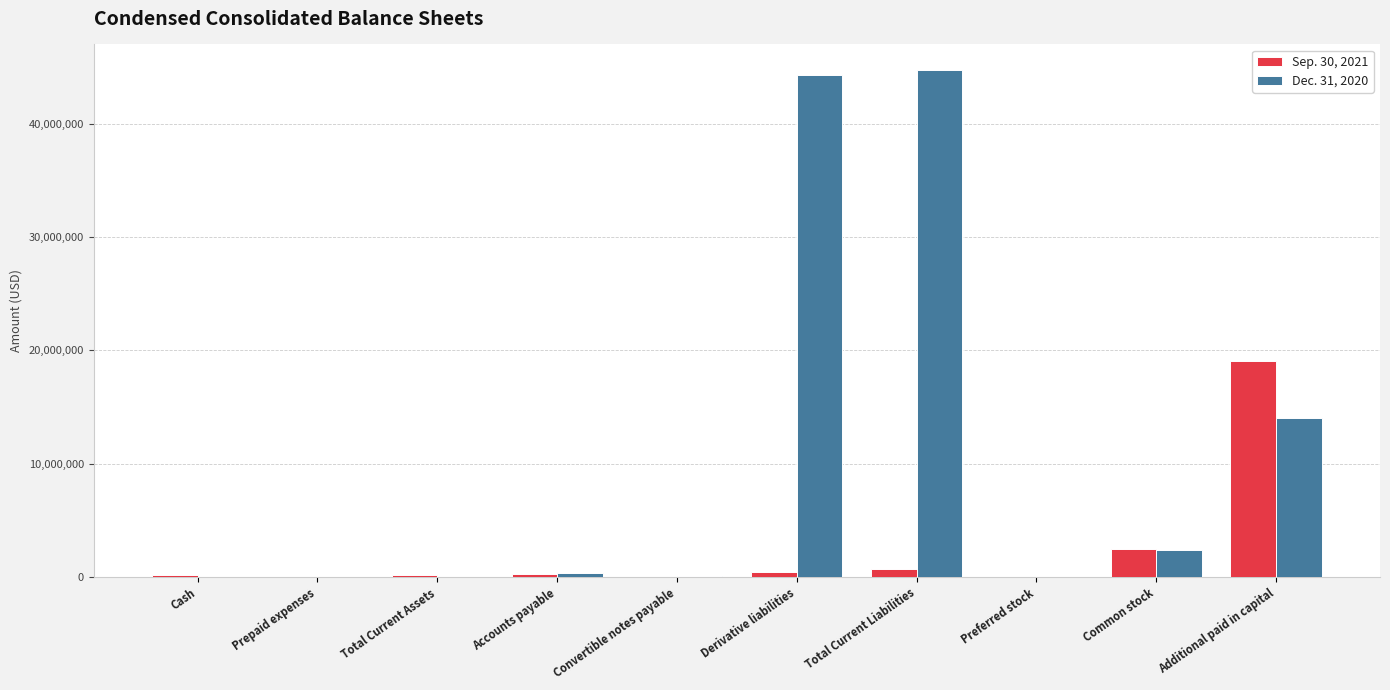

What is the total value across all series at Preferred stock?

15000